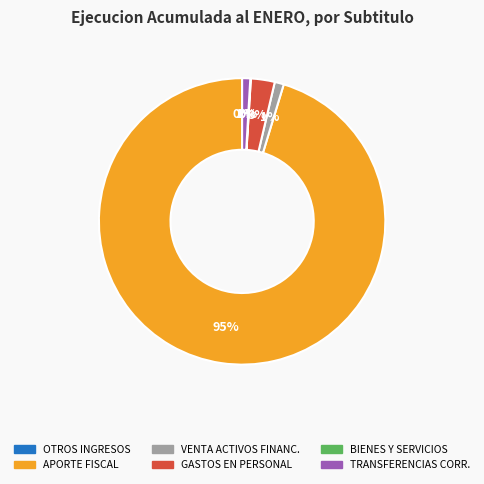

Is there any slice that represents more than half of the pie?

Yes